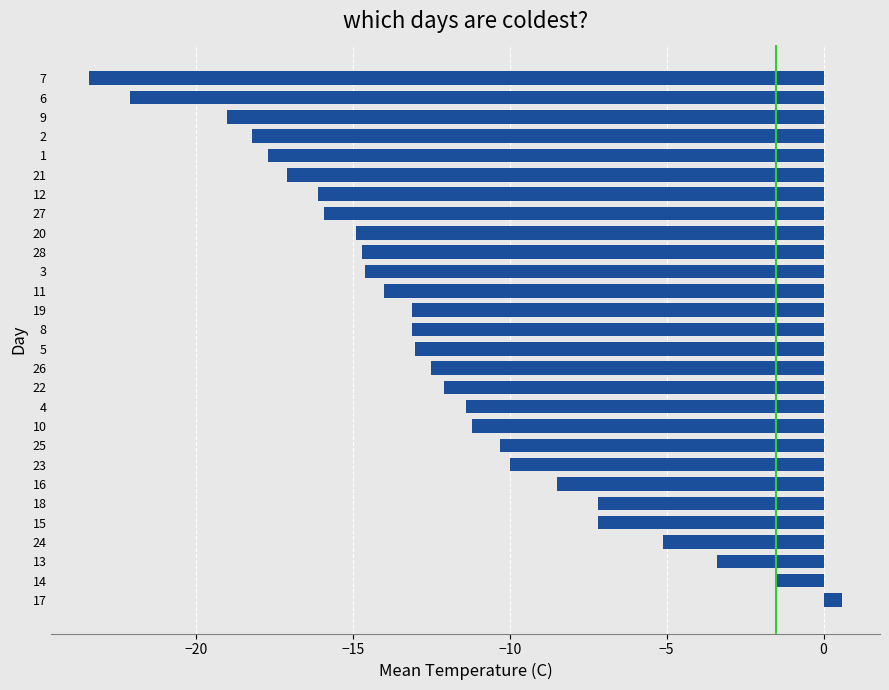

What is the approximate value at 7?

-23.4